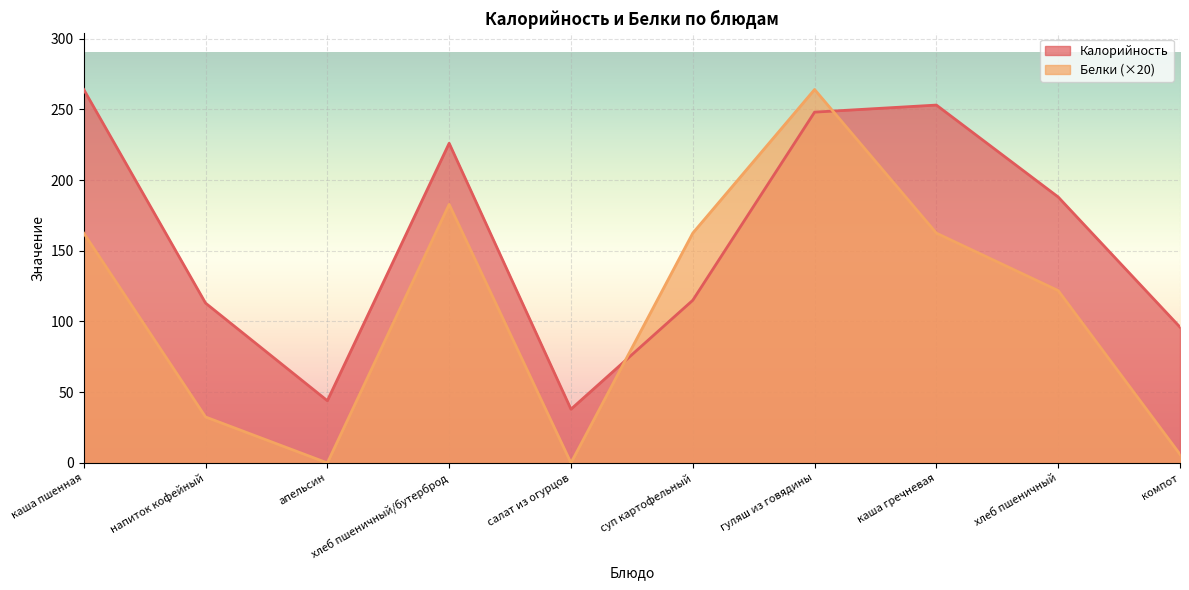

What are all the series names shown in the legend?

Калорийность, Белки (×20)